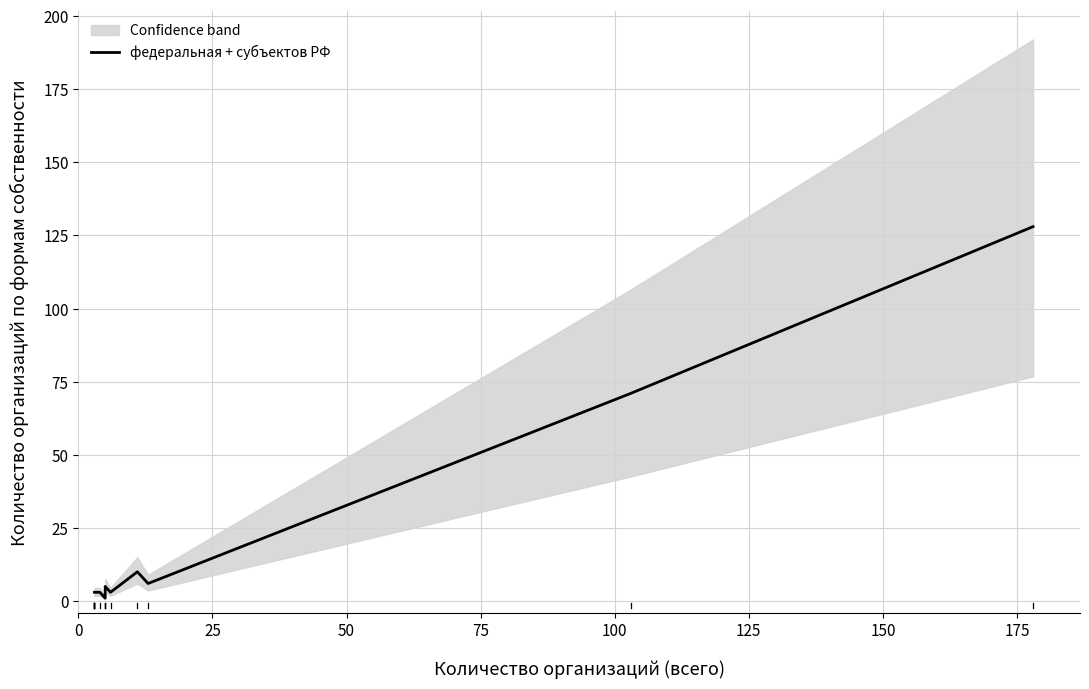

What is the value of the 15th point from the left?

128